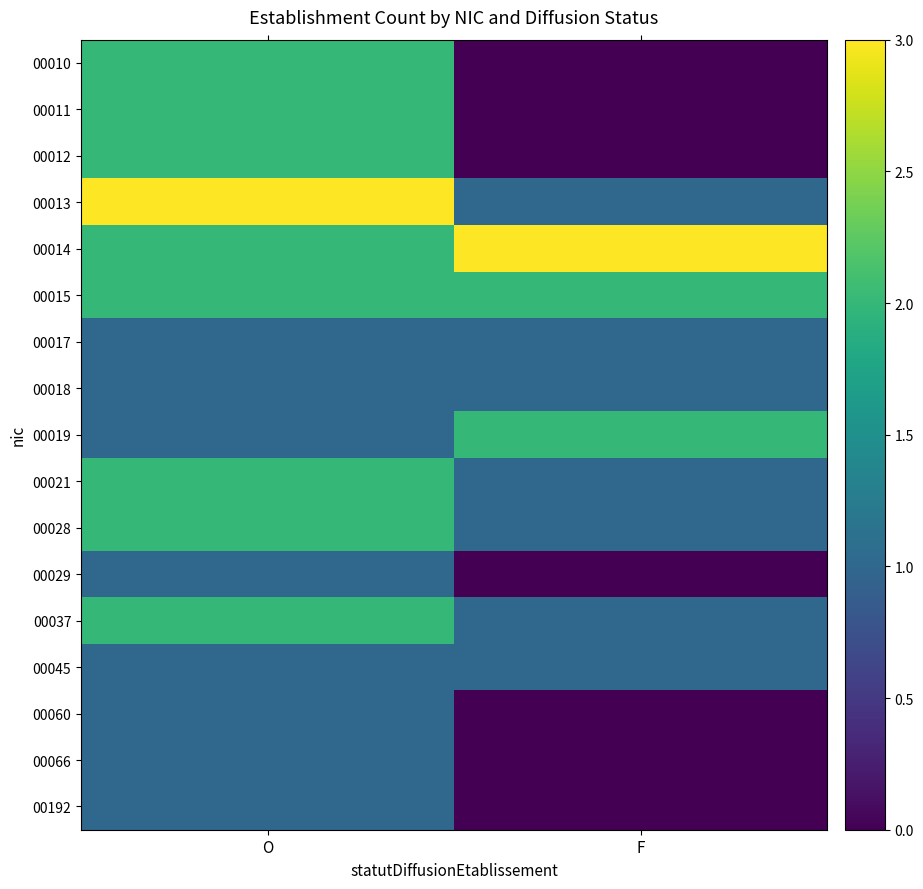

Reading left to right, what are all the values shown in this chart?

00010: O=2	F=0
00011: O=2	F=0
00012: O=2	F=0
00013: O=3	F=1
00014: O=2	F=3
00015: O=2	F=2
00017: O=1	F=1
00018: O=1	F=1
00019: O=1	F=2
00021: O=2	F=1
00028: O=2	F=1
00029: O=1	F=0
00037: O=2	F=1
00045: O=1	F=1
00060: O=1	F=0
00066: O=1	F=0
00192: O=1	F=0